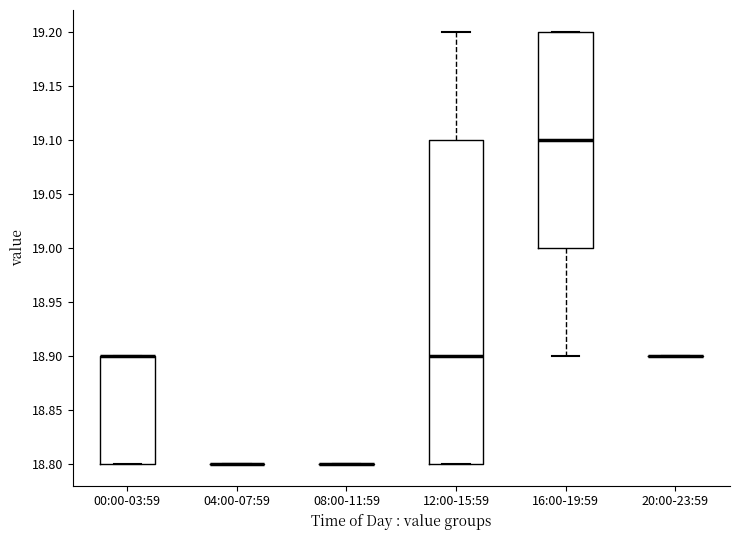

Reading left to right, transcribe this box plot: for each box, give where its median line is, the range the box spans, and where its two whiskers end, as read against the y-axis. The values are not printed on the chart, so give them approximately, as read against the axis.

00:00-03:59: median 18.9 (drawn on the box's upper edge), box 18.8 to 18.9, whiskers 18.8 to 18.9
04:00-07:59: box collapsed to a line at 18.8, whiskers 18.8 to 18.8
08:00-11:59: box collapsed to a line at 18.8, whiskers 18.8 to 18.8
12:00-15:59: median 18.9, box 18.8 to 19.1, whiskers 18.8 to 19.2
16:00-19:59: median 19.1, box 19.0 to 19.2, whiskers 18.9 to 19.2
20:00-23:59: box collapsed to a line at 18.9, whiskers 18.9 to 18.9